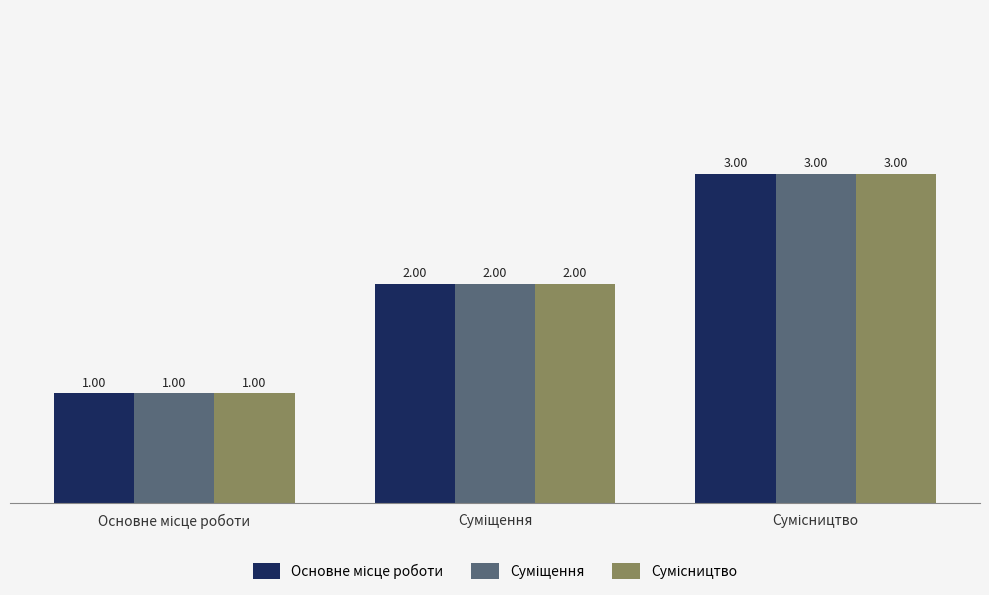

Reading right to left, what are all the values shown in this chart?

Основне місце роботи: 3	2	1
Суміщення: 3	2	1
Сумісництво: 3	2	1